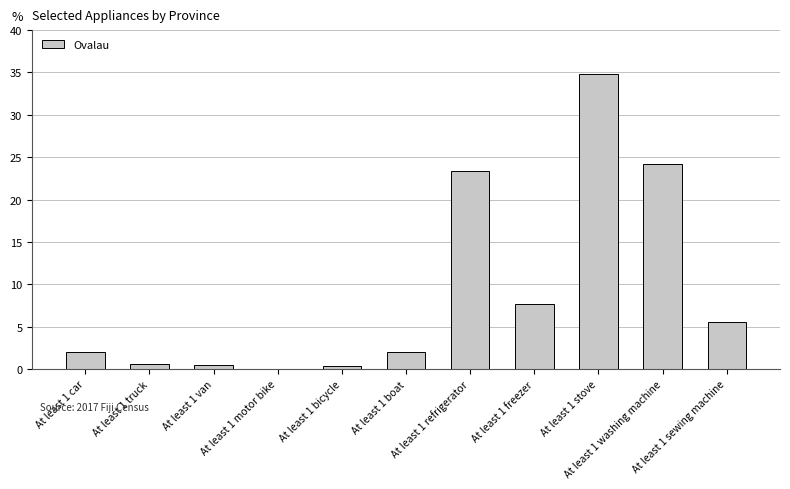

What is the sum of all values?

101.3